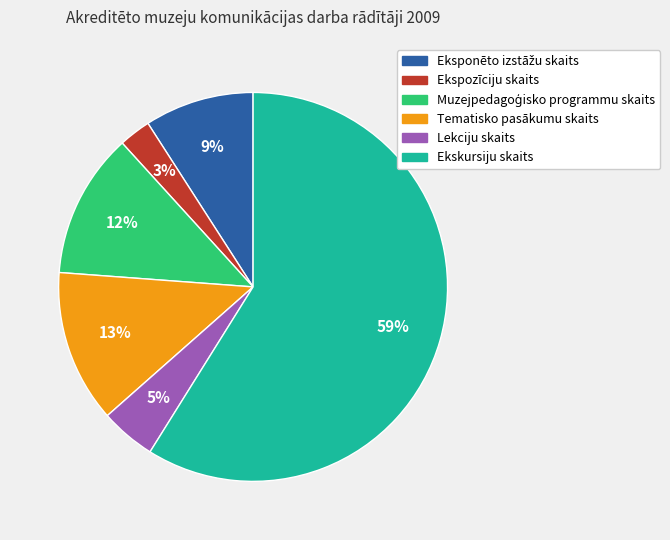

To the nearest percent, what is the average slice percentage?

17%